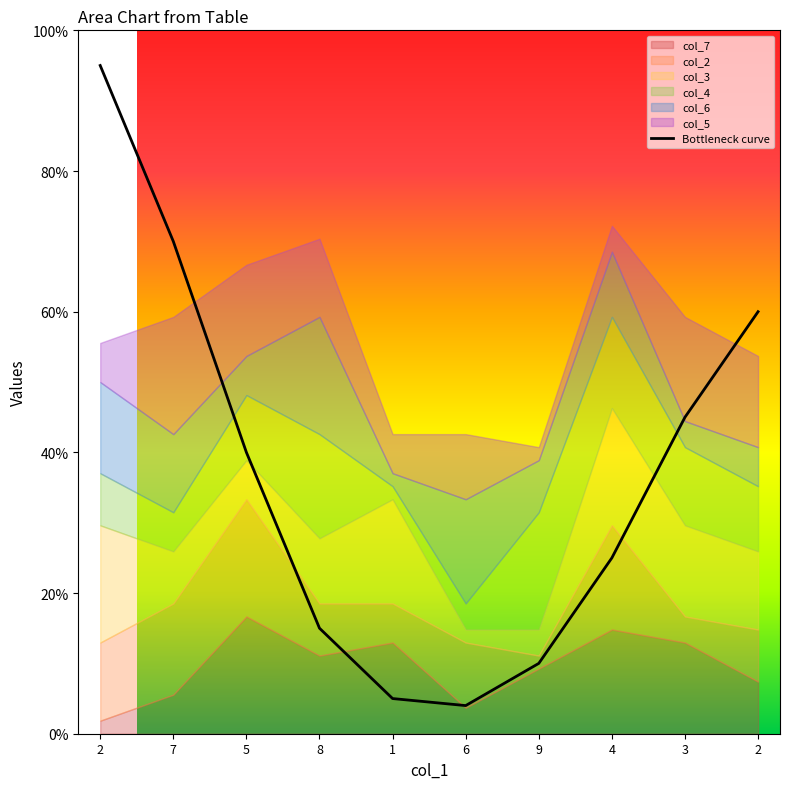

Where is the data nearest to the value 49?

3